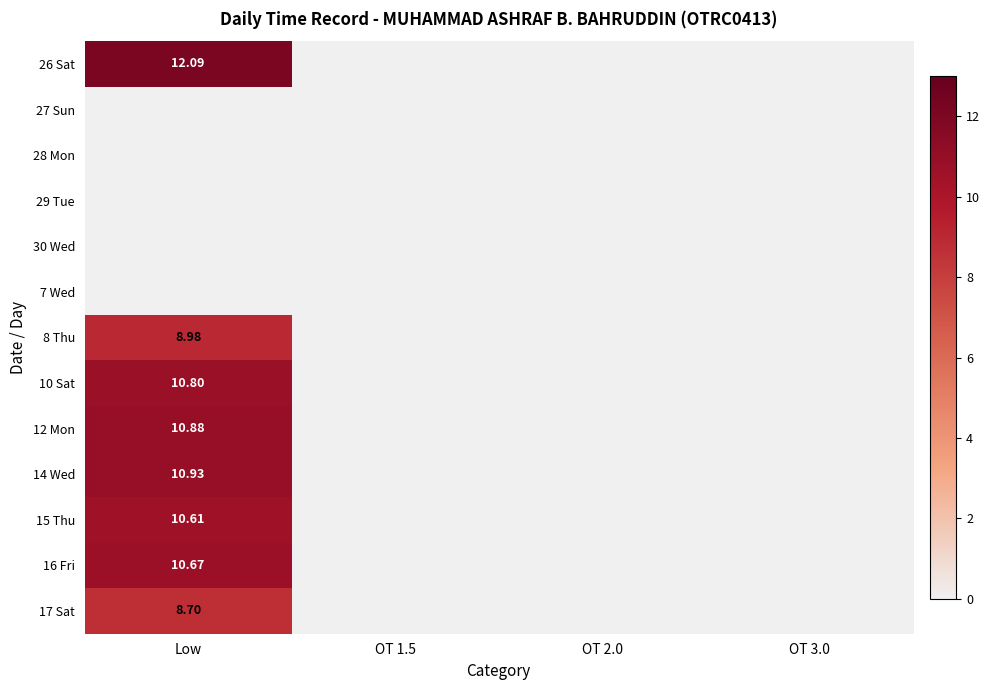

What is the difference between the 14 Wed values at Low and OT 2.0?

10.9